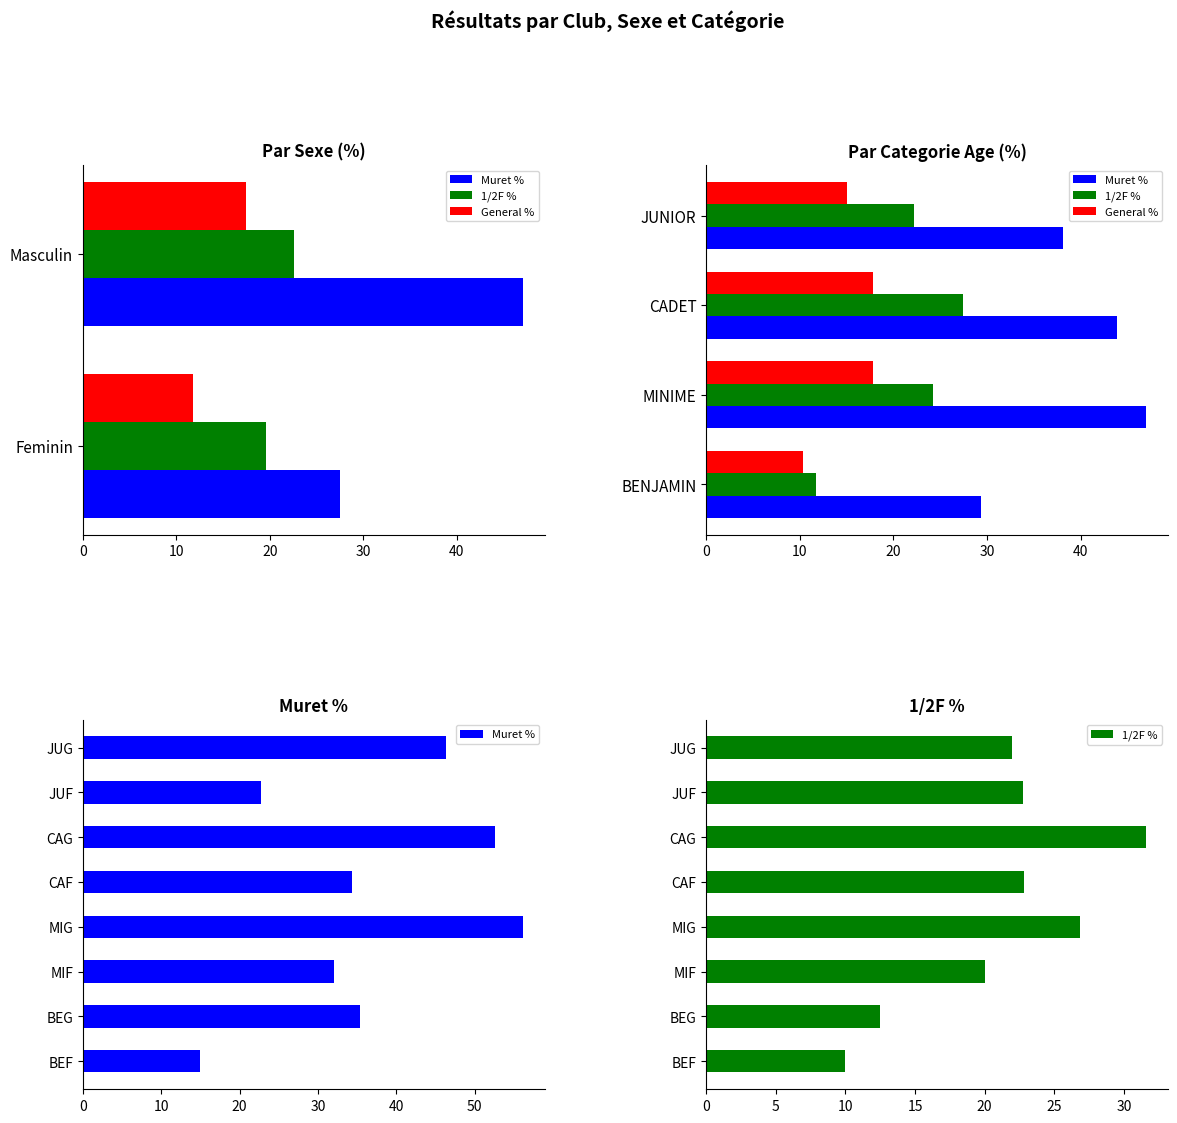

At how many categories does at least one series exceed 14?

8